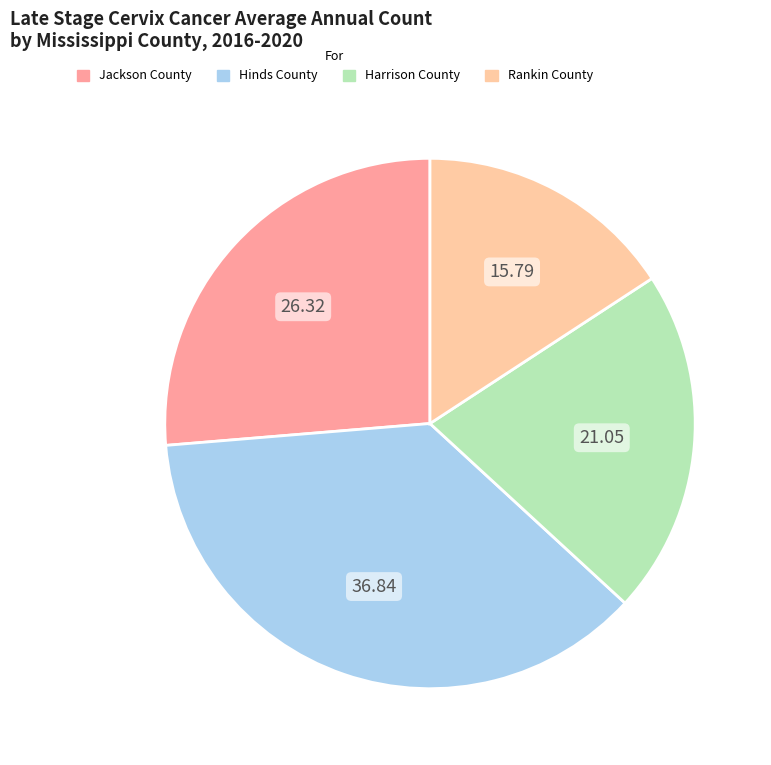

Combined, do Harrison County and Jackson County account for over 50%?

No